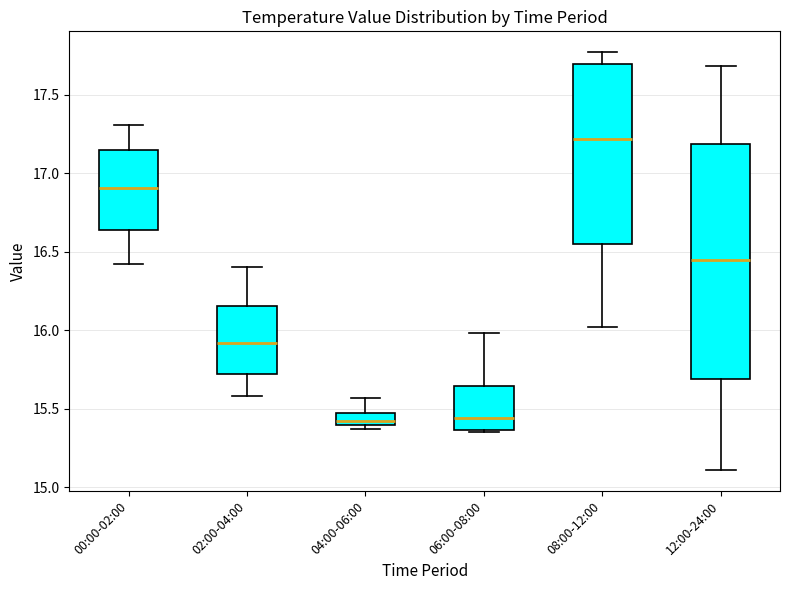

Which box has the highest median line?

08:00-12:00